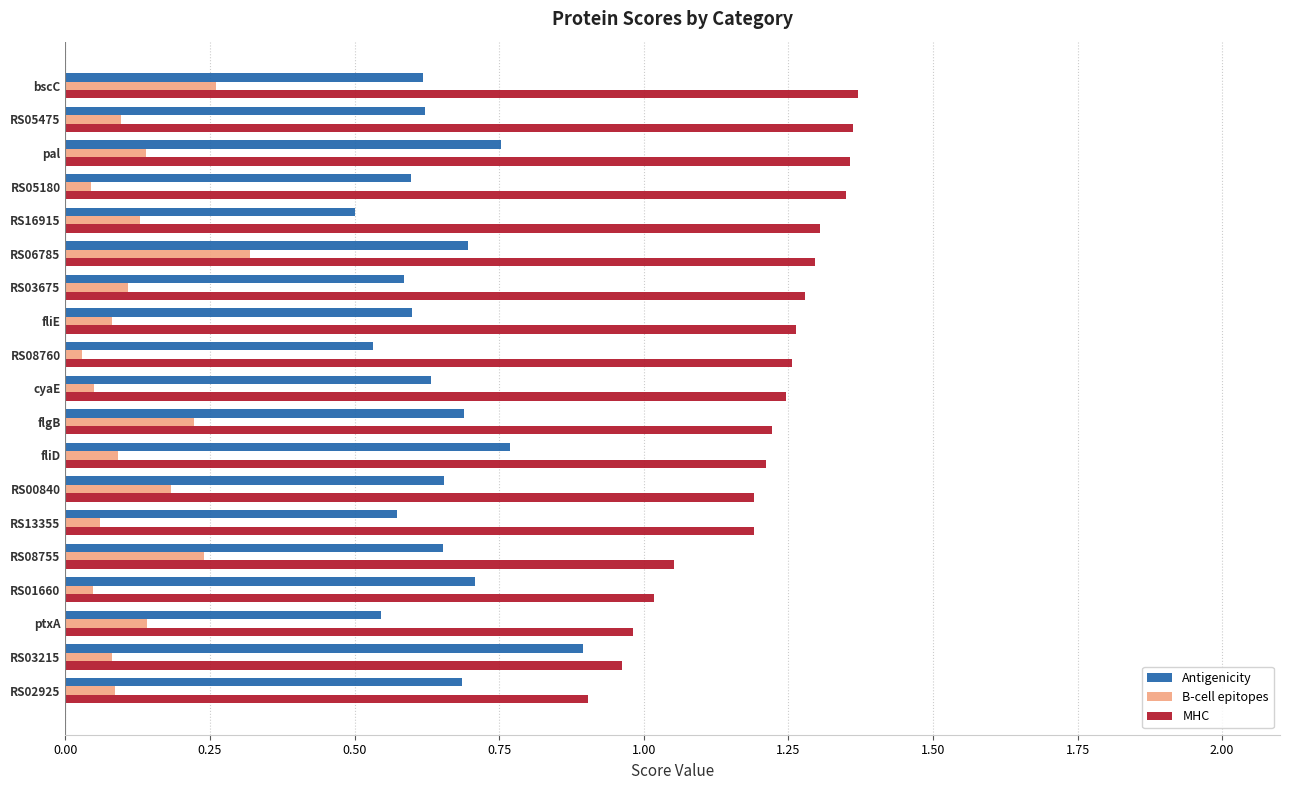

List the series in order of their peak value, highest first.

MHC, Antigenicity, B-cell epitopes